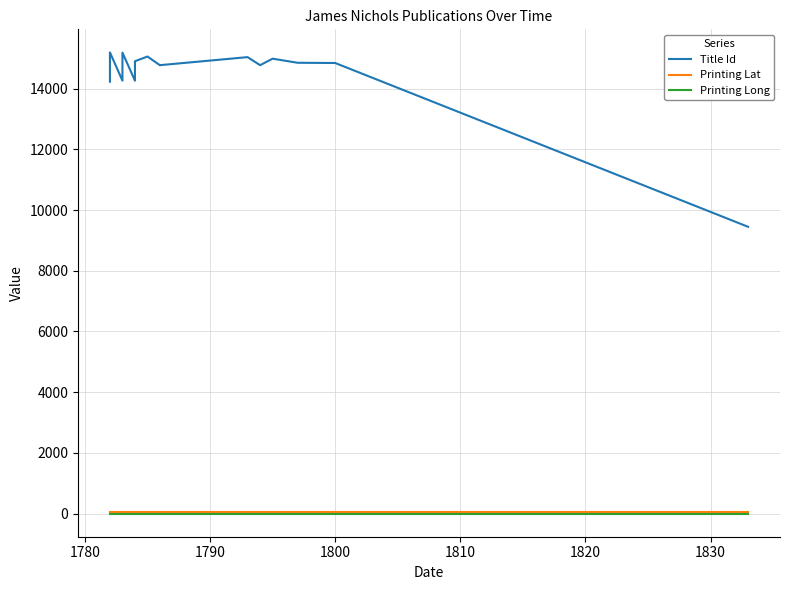

What are all the series names shown in the legend?

Title Id, Printing Lat, Printing Long